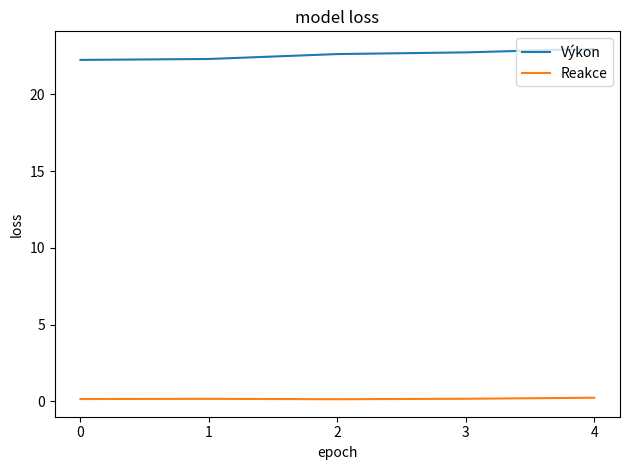

The Výkon series shows 22.7 at 3. True or false?

True